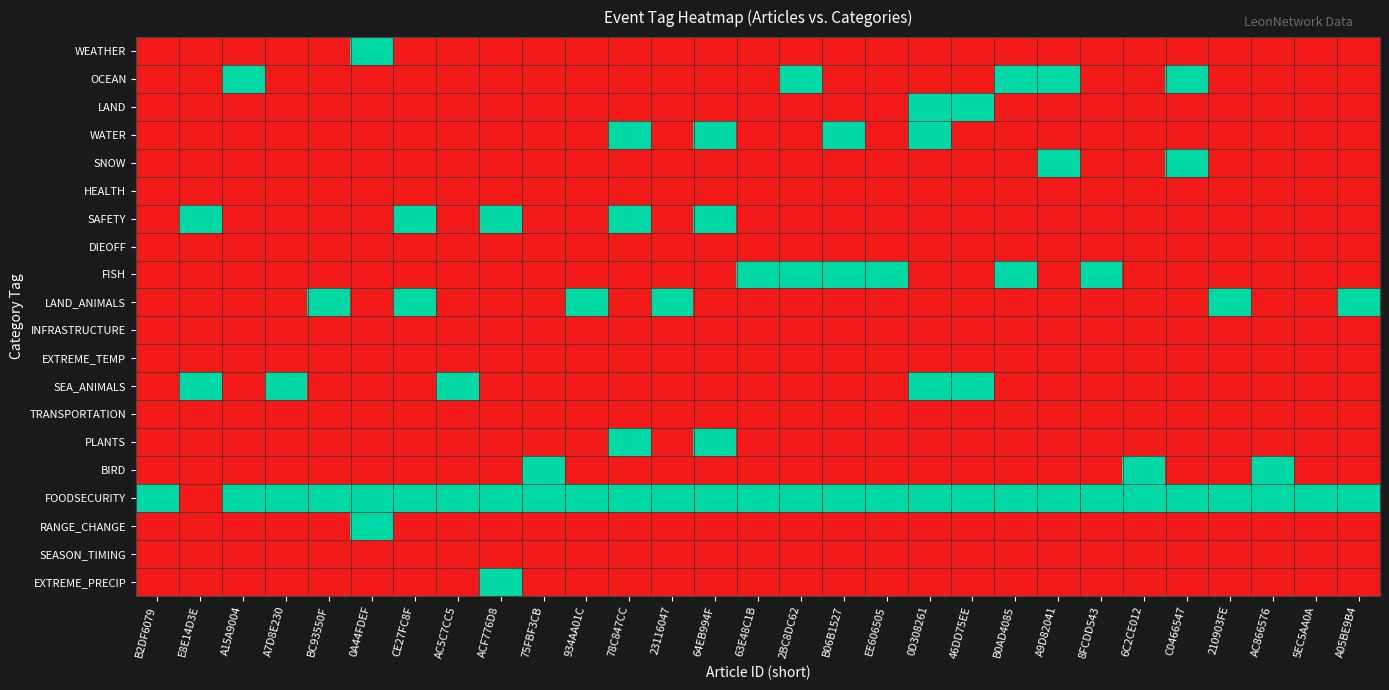

At how many categories does at least one series exceed 0?

29